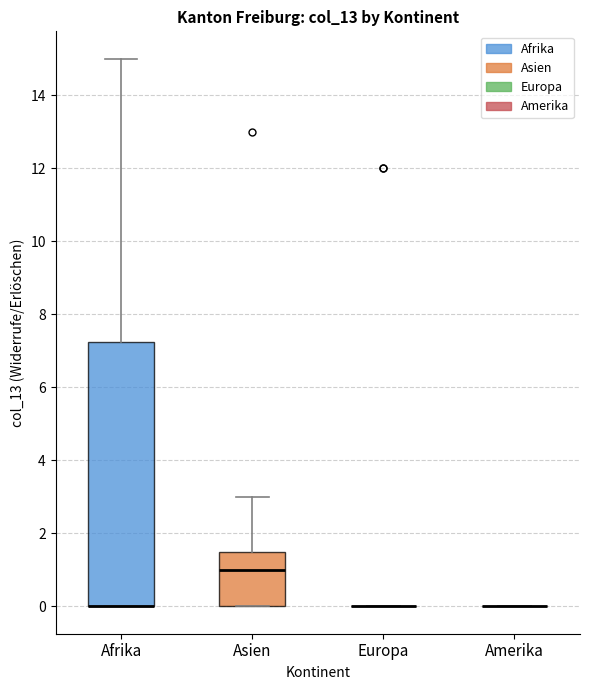

Reading left to right, read every box against the y-axis: the position of its median line, the range the box covers, and the ends of its whiskers. The values are not printed on the chart, so give them approximately, as read against the axis.

Afrika: median 0.0 (drawn on the box's lower edge), box 0.0 to 7.2, whiskers 0.0 to 15.0
Asien: median 1.0, box 0.0 to 1.6, whiskers 0.0 to 3.0
Europa: box collapsed to a line at 0.0, whiskers 0.0 to 0.0
Amerika: box collapsed to a line at 0.0, whiskers 0.0 to 0.0